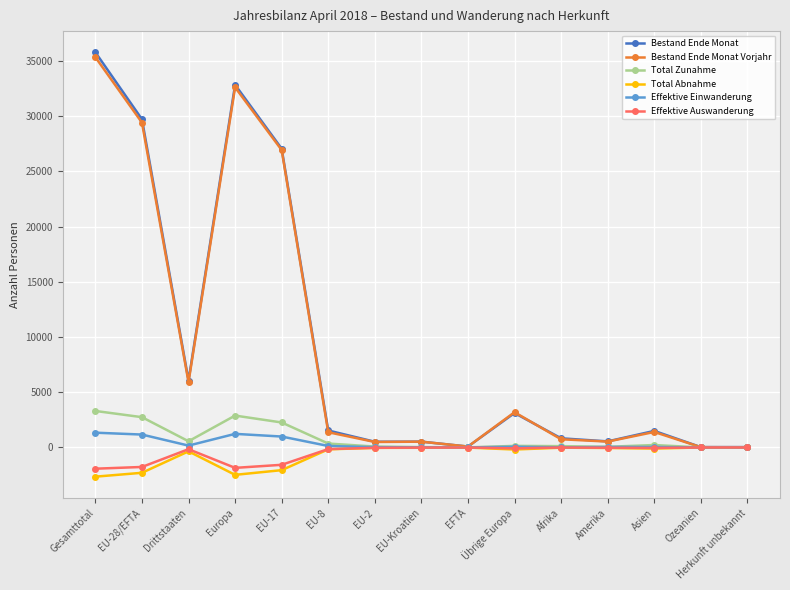

What position from the left is Drittstaaten?

3